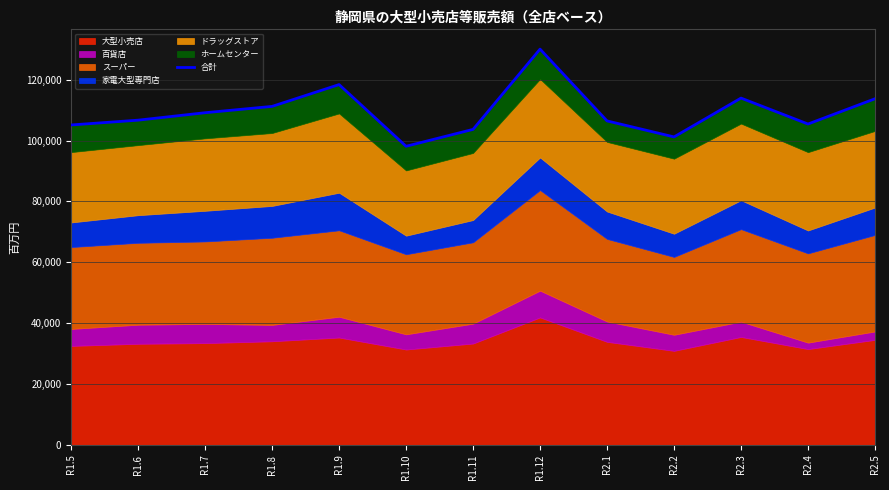

Reading left to right, extract all data points from this chart.

105122	106700	109147	111227	118395	98118	103670	130054	106453	101195	113958	105434	113737